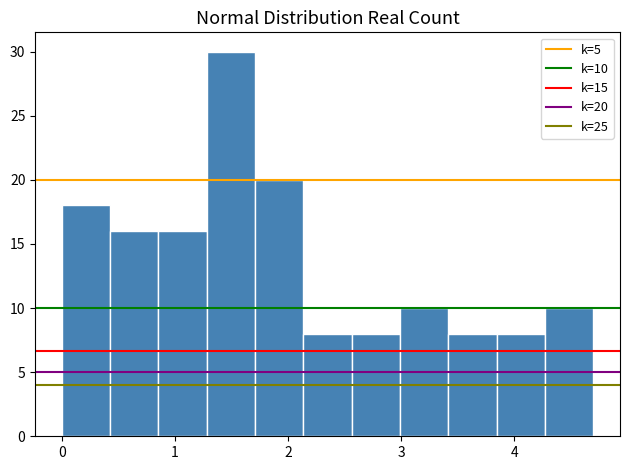

Which range on the x-axis has the tallest bar?

1.3 to 1.7